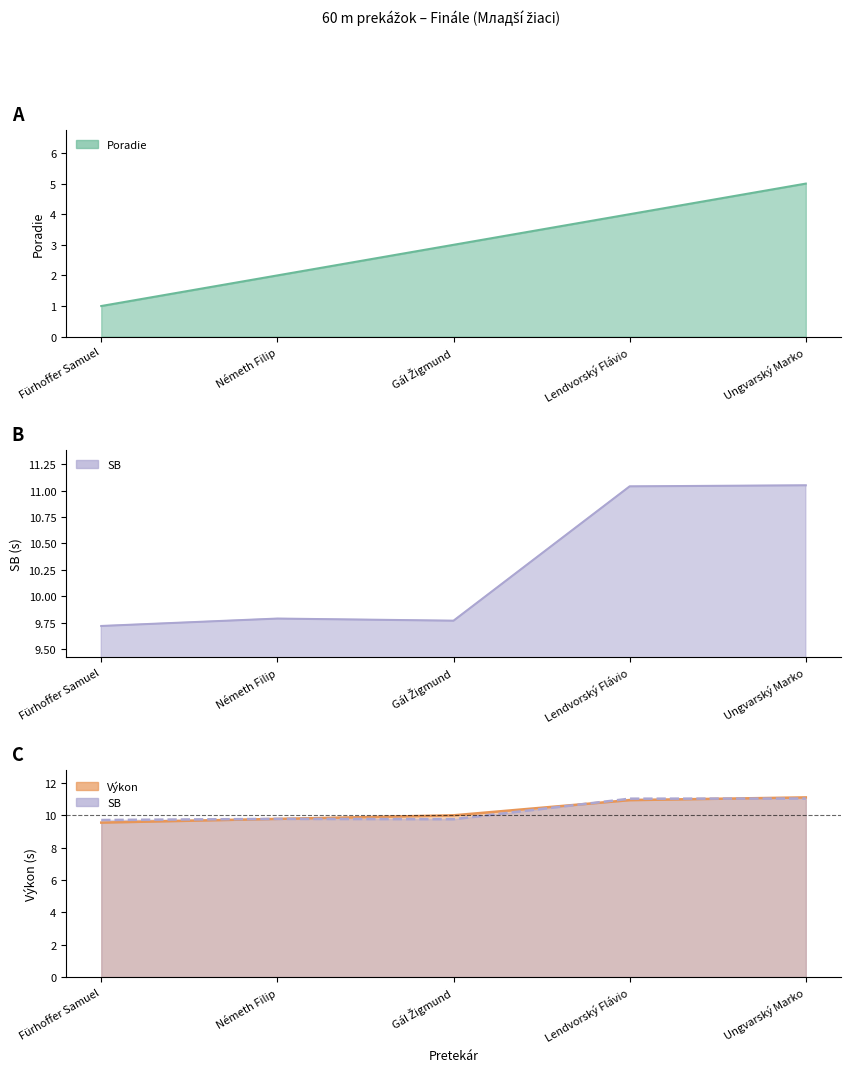

The value of Poradie at Ungvarský Marko is 7.5. True or false?

False